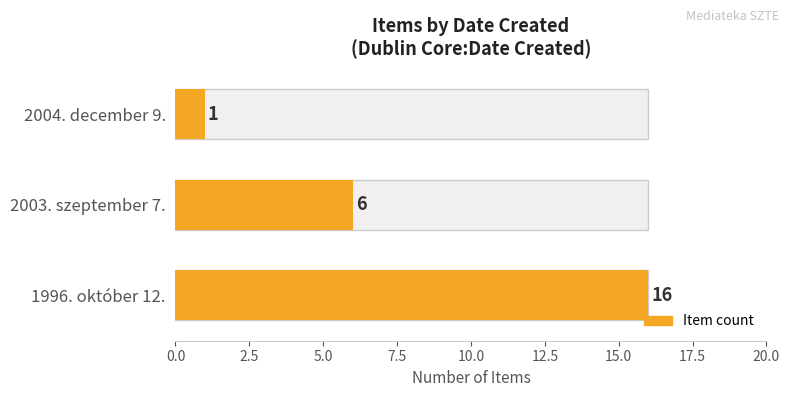

Are the bars grouped side by side (vs. stacked)?

No